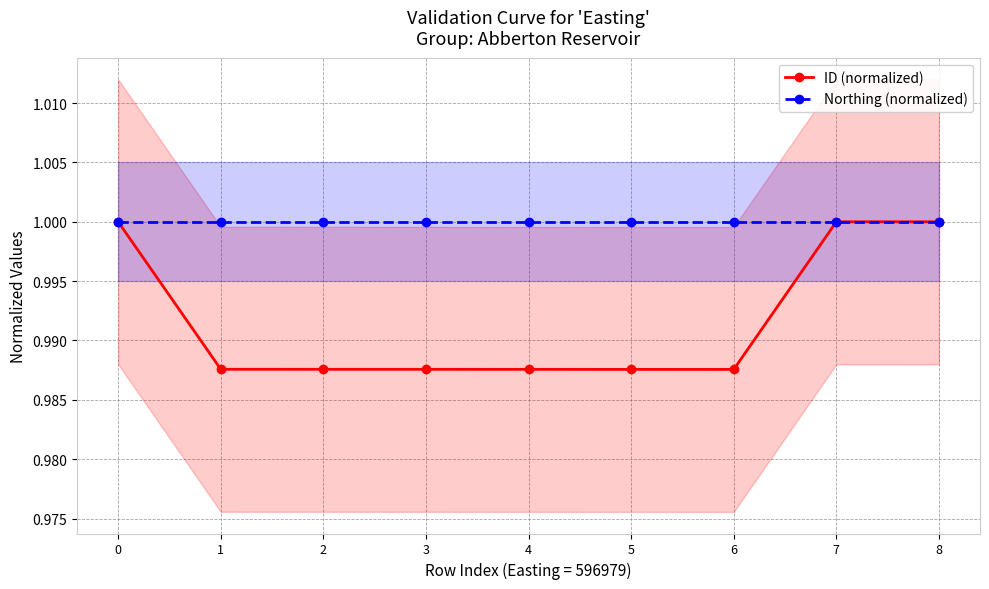

Reading right to left, what are all the values shown in this chart?

ID (normalized): 8=1.0	7=1.0	6=1.0	5=1.0	4=1.0	3=1.0	2=1.0	1=1.0	0=1.0
Northing (normalized): 8=1.0	7=1.0	6=1.0	5=1.0	4=1.0	3=1.0	2=1.0	1=1.0	0=1.0